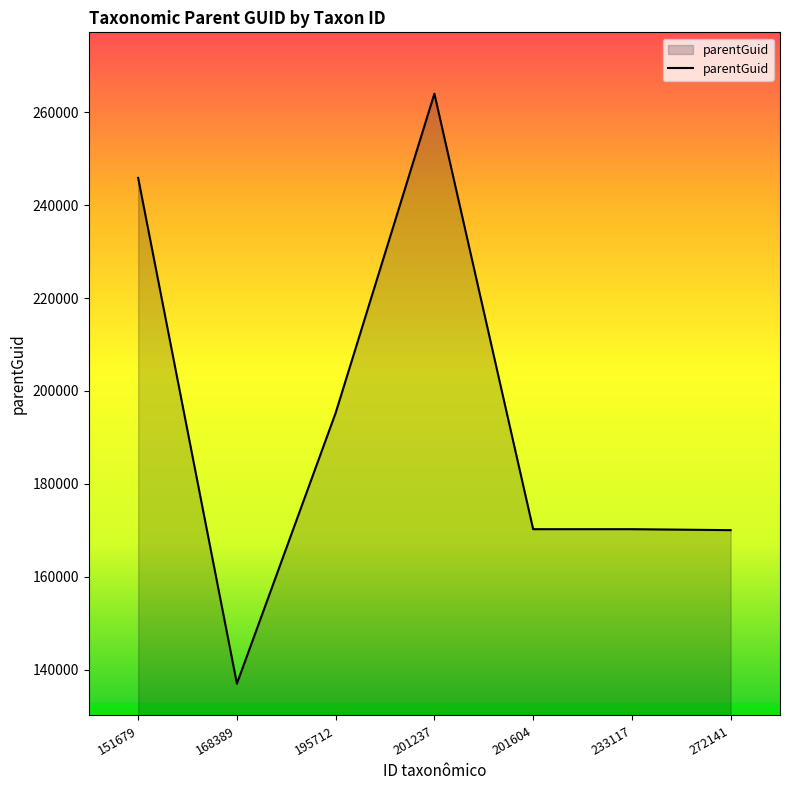

The chart shows a value of 233236 at 272141. True or false?

False